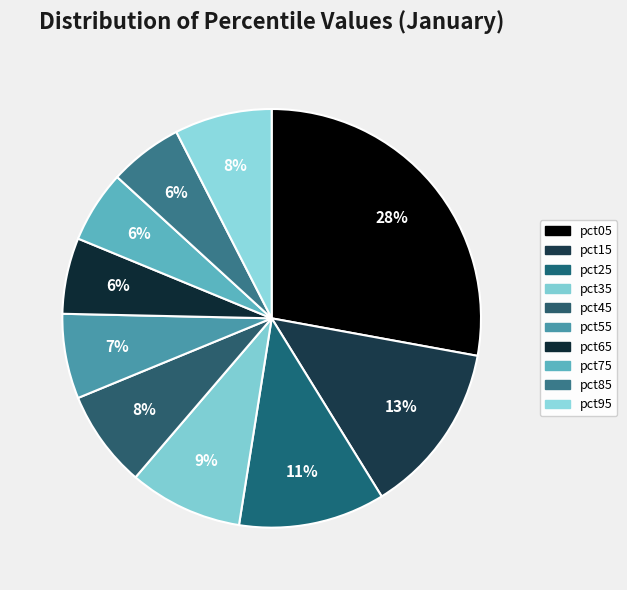

How many segments does this pie chart have?

10